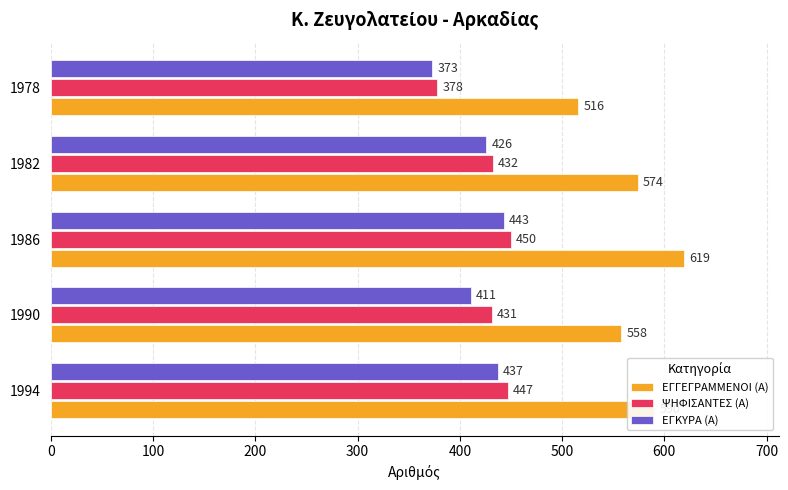

What is the sum of all ΨΗΦΙΣΑΝΤΕΣ (Α) values?

2138